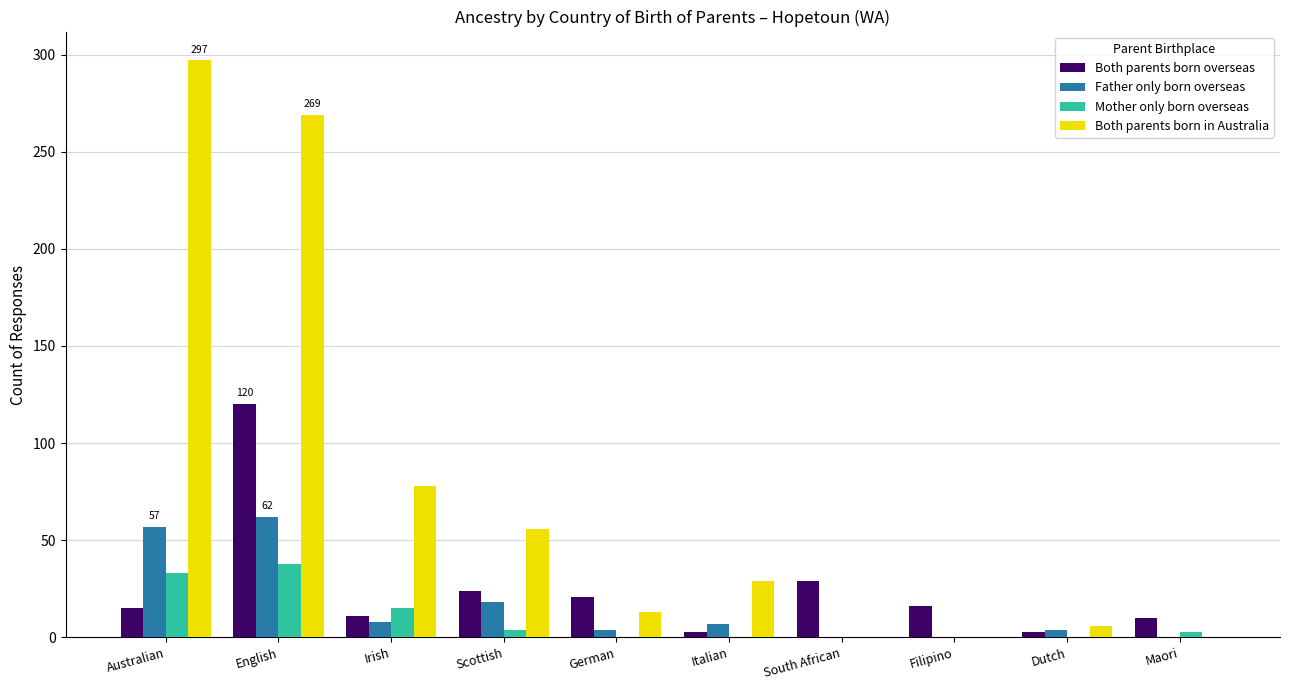

Which series changed the most between Australian and English?

Both parents born overseas